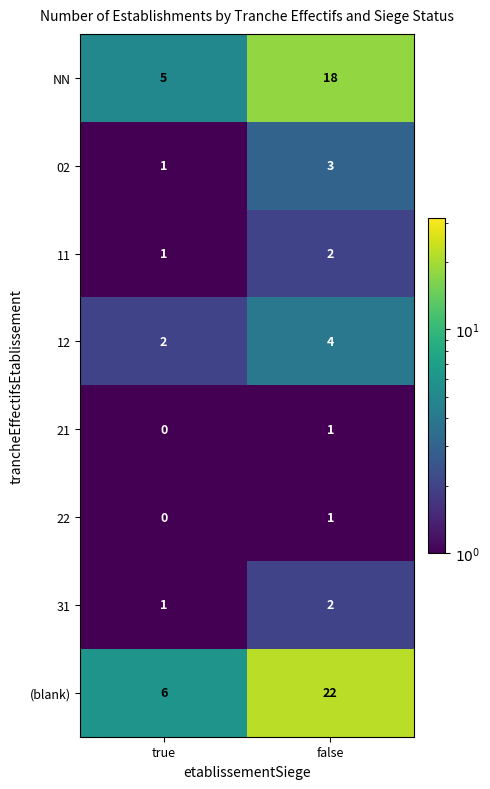

Reading right to left, extract all data points from this chart.

NN: false=18	true=5
02: false=3	true=1
11: false=2	true=1
12: false=4	true=2
21: false=1	true=0
22: false=1	true=0
31: false=2	true=1
(blank): false=22	true=6